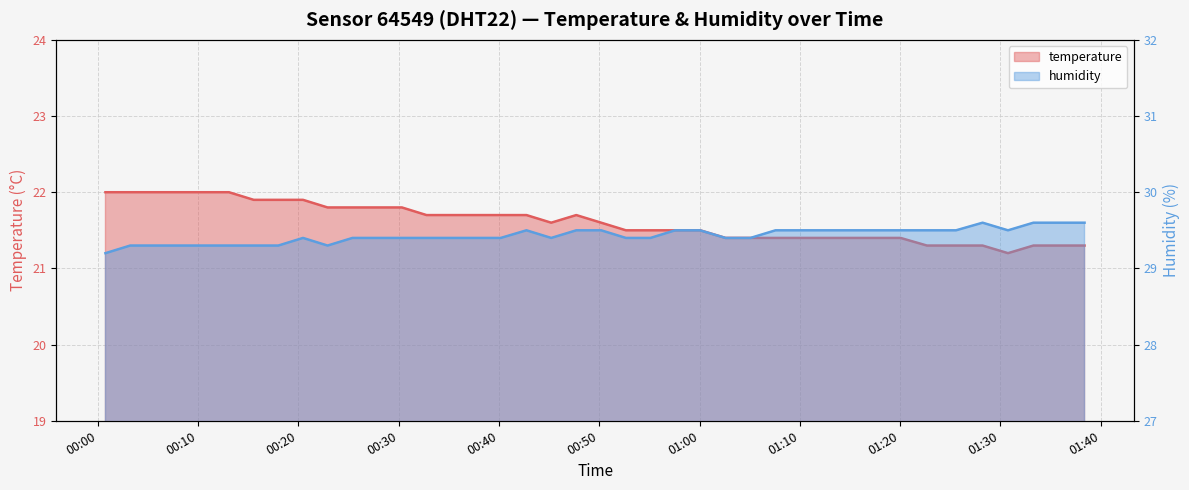

What is the sum of the humidity values at 2023-05-15T00:20:27 and 2023-05-15T01:35:50?

59.0